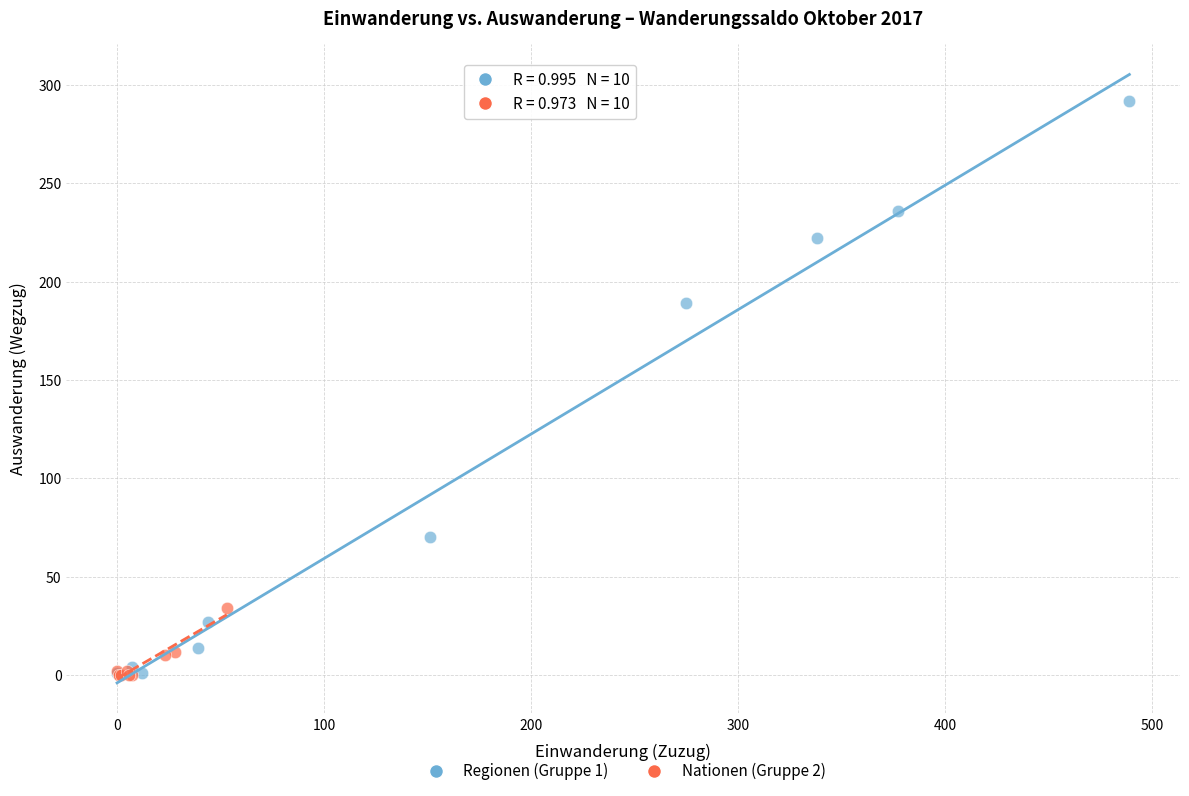

What are all the series names shown in the legend?

Regionen (Gruppe 1), Nationen (Gruppe 2)